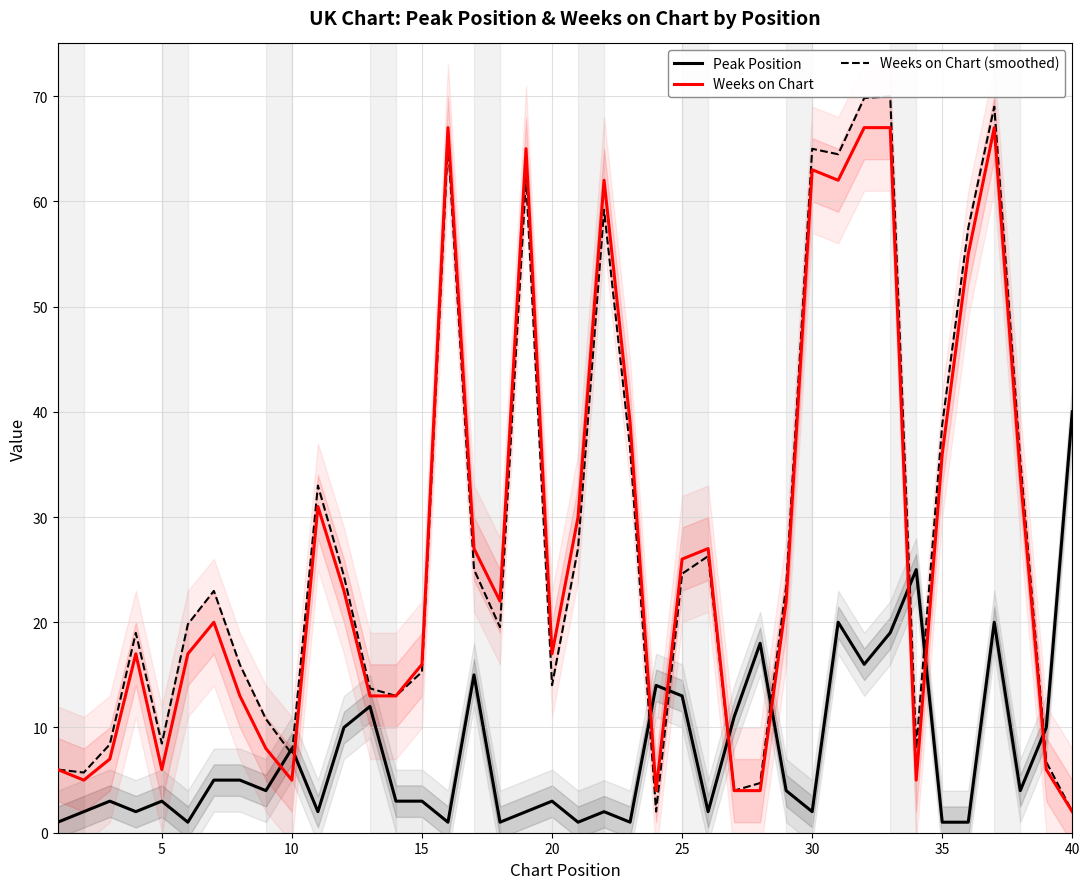

Count the number of data series in this chart.

3